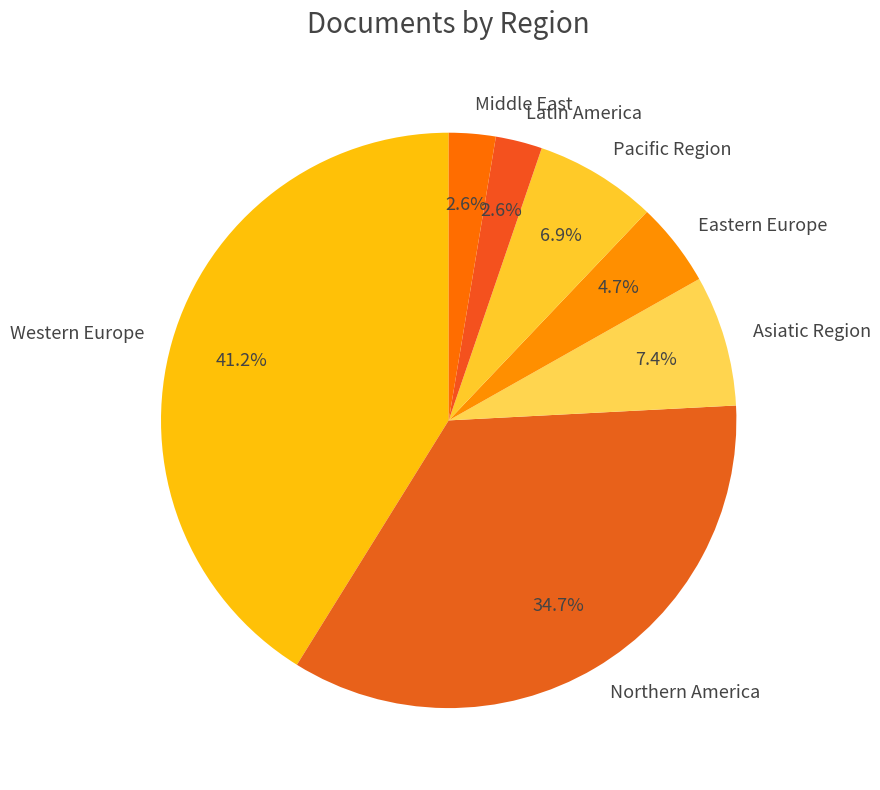

How many slices are in this pie chart?

7